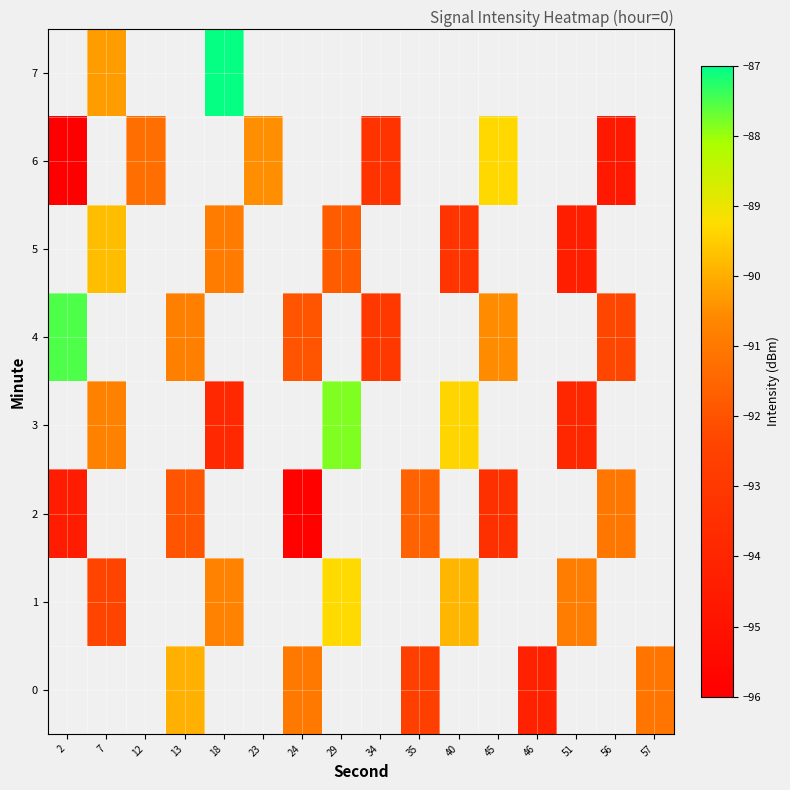

Where does the 6 series first go above -93?

12